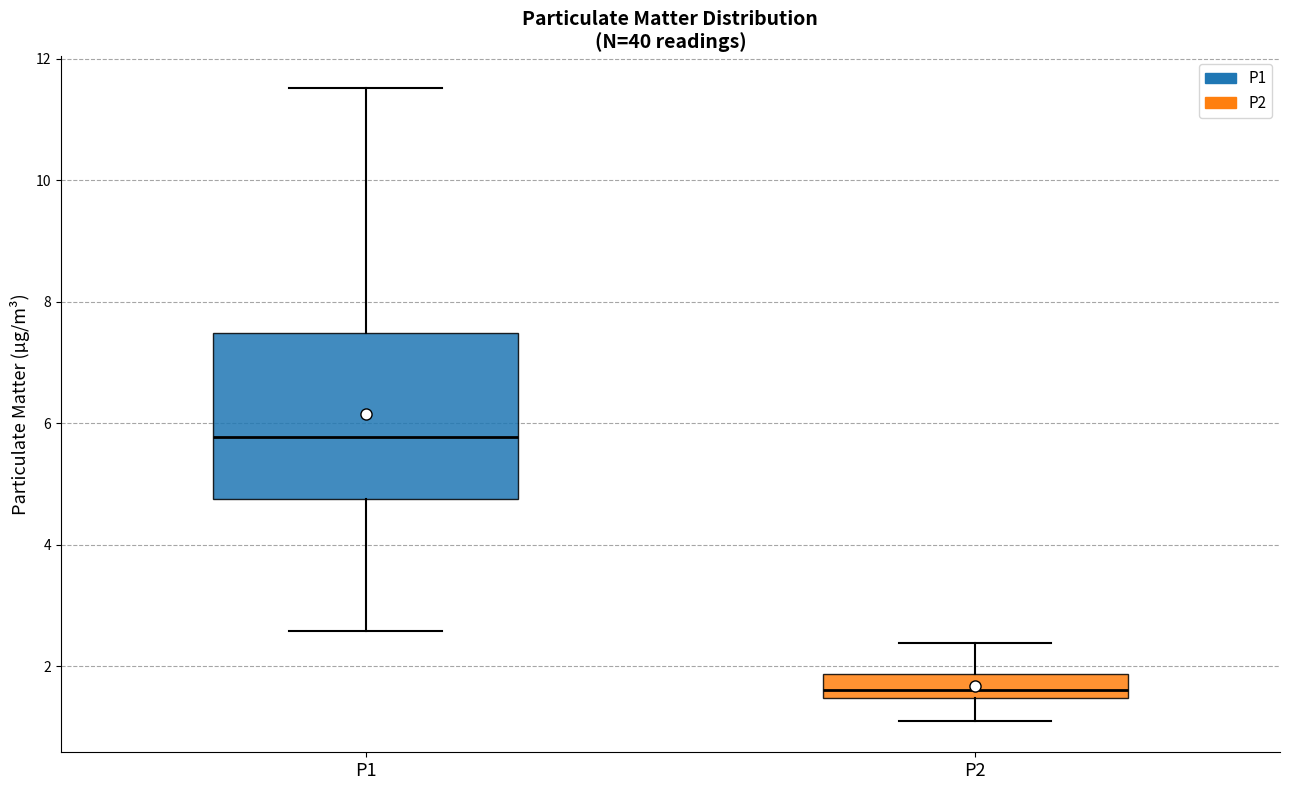

Reading left to right, read every box against the y-axis: the position of its median line, the range the box covers, and the ends of its whiskers. The values are not printed on the chart, so give them approximately, as read against the axis.

P1: median 5.8, box 4.8 to 7.4, whiskers 2.6 to 11.6
P2: median 1.6, box 1.4 to 1.8, whiskers 1.2 to 2.4